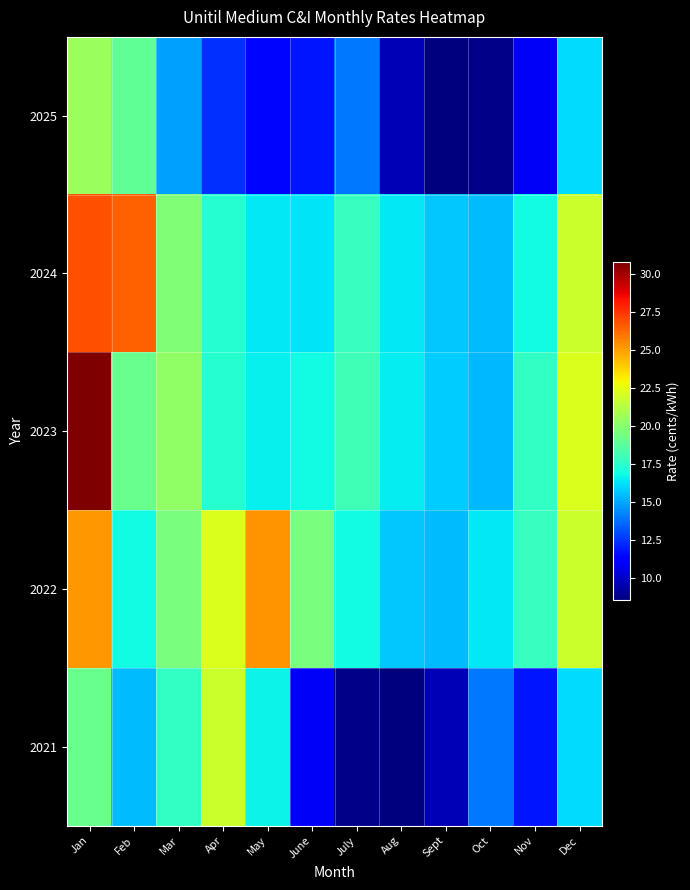

The 2025 series shows 8.7 at Oct. True or false?

True